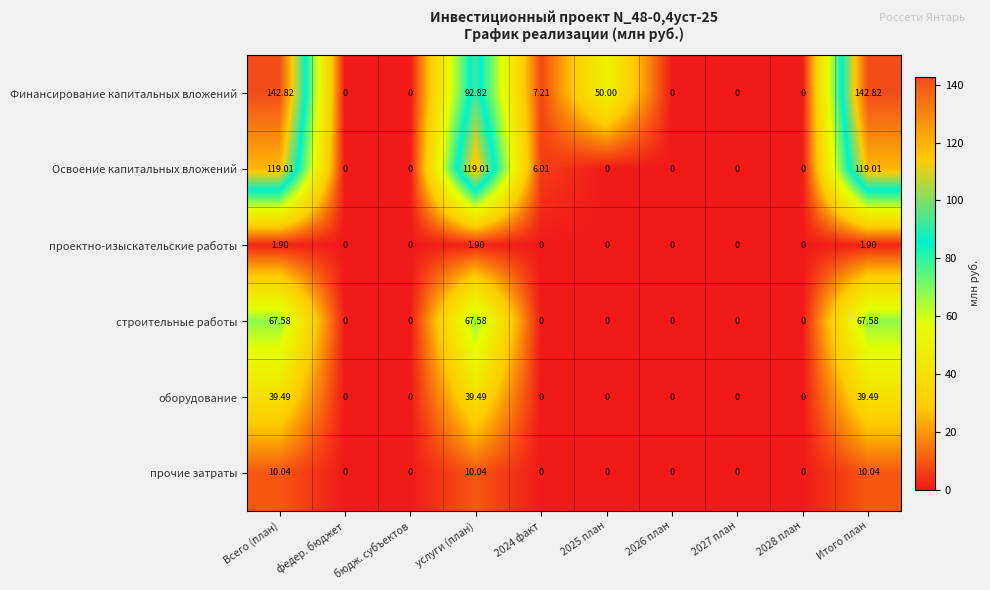

List the series in order of their peak value, lowest first.

проектно-изыскательские работы, прочие затраты, оборудование, строительные работы, Освоение капитальных вложений, Финансирование капитальных вложений